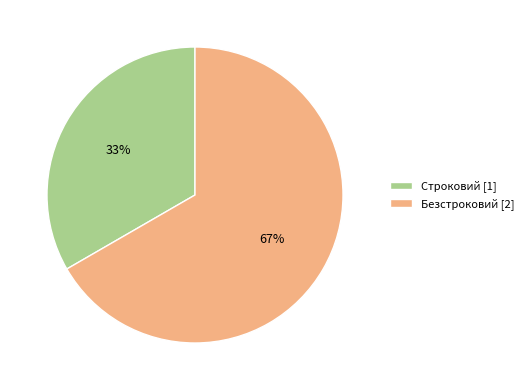

How many slices are in this pie chart?

2